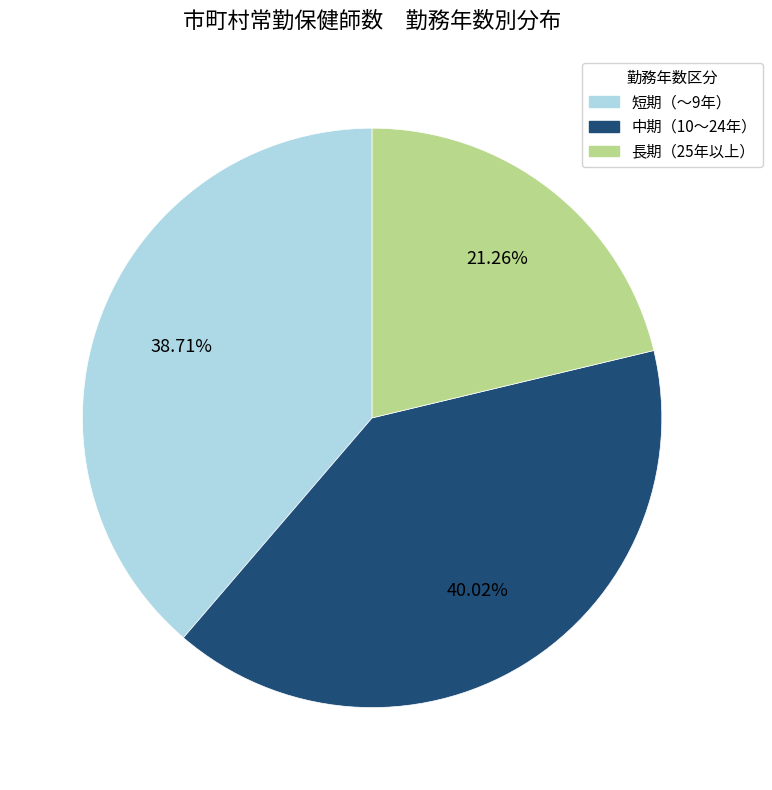

Is the sum of 短期（～9年） and 長期（25年以上） greater than half?

Yes